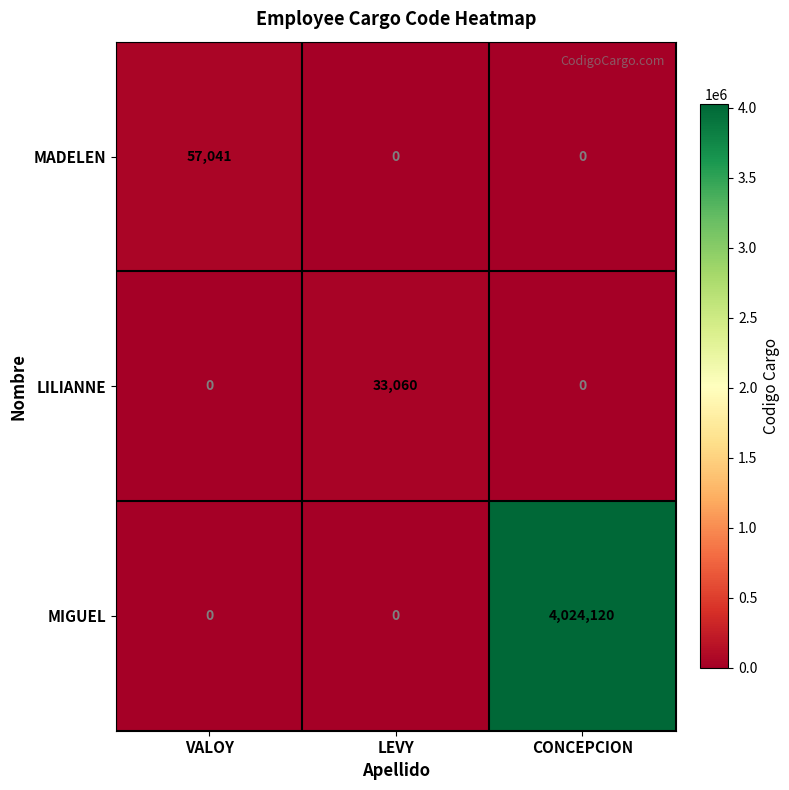

List the series in order of their peak value, lowest first.

LILIANNE, MADELEN, MIGUEL